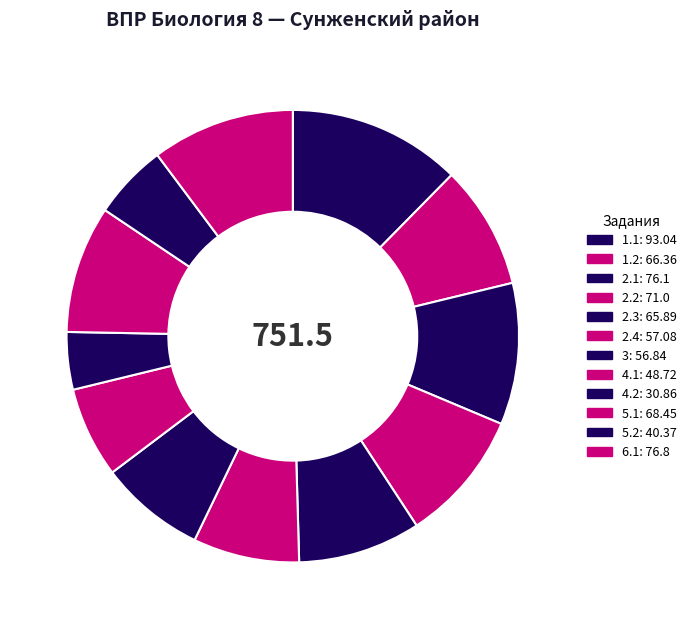

What is the total percentage of 2.1 and 3?

17.7%